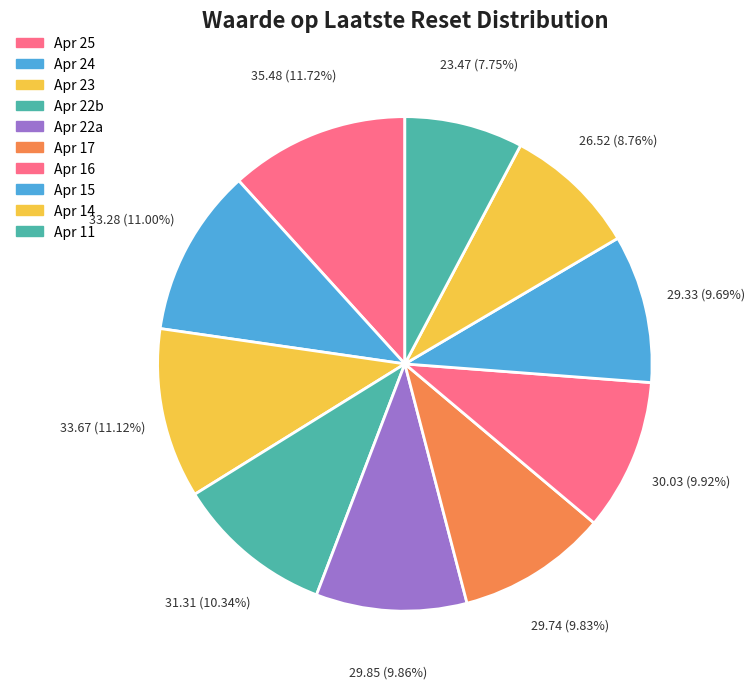

How many slices are in this pie chart?

10